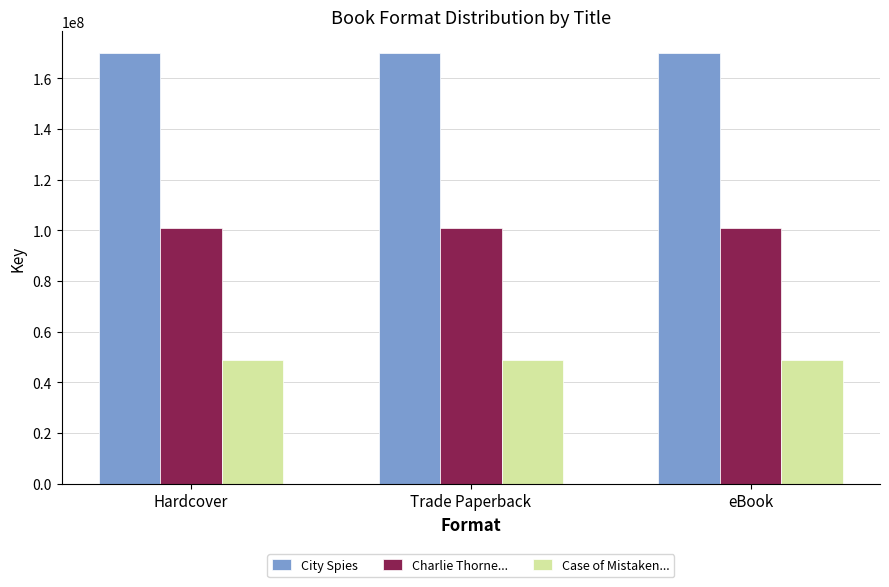

What is the spread (max minus min) of values at Trade Paperback?

121222929